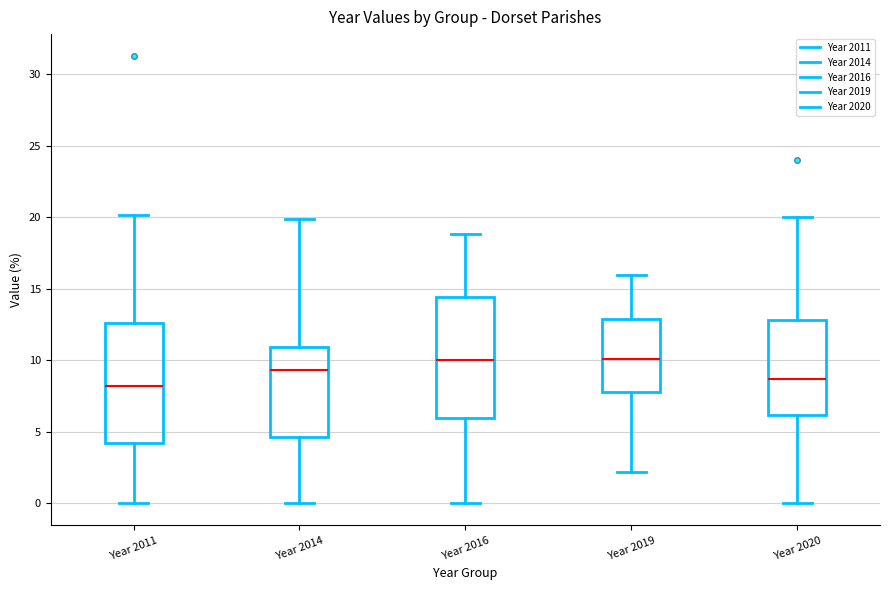

Reading left to right, read every box against the y-axis: the position of its median line, the range the box covers, and the ends of its whiskers. The values are not printed on the chart, so give them approximately, as read against the axis.

Year 2011: median 8.0, box 4.0 to 12.5, whiskers 0.0 to 20.0
Year 2014: median 9.5, box 4.5 to 11.0, whiskers 0.0 to 20.0
Year 2016: median 10.0, box 6.0 to 14.5, whiskers 0.0 to 19.0
Year 2019: median 10.0, box 8.0 to 13.0, whiskers 2.0 to 16.0
Year 2020: median 8.5, box 6.0 to 13.0, whiskers 0.0 to 20.0